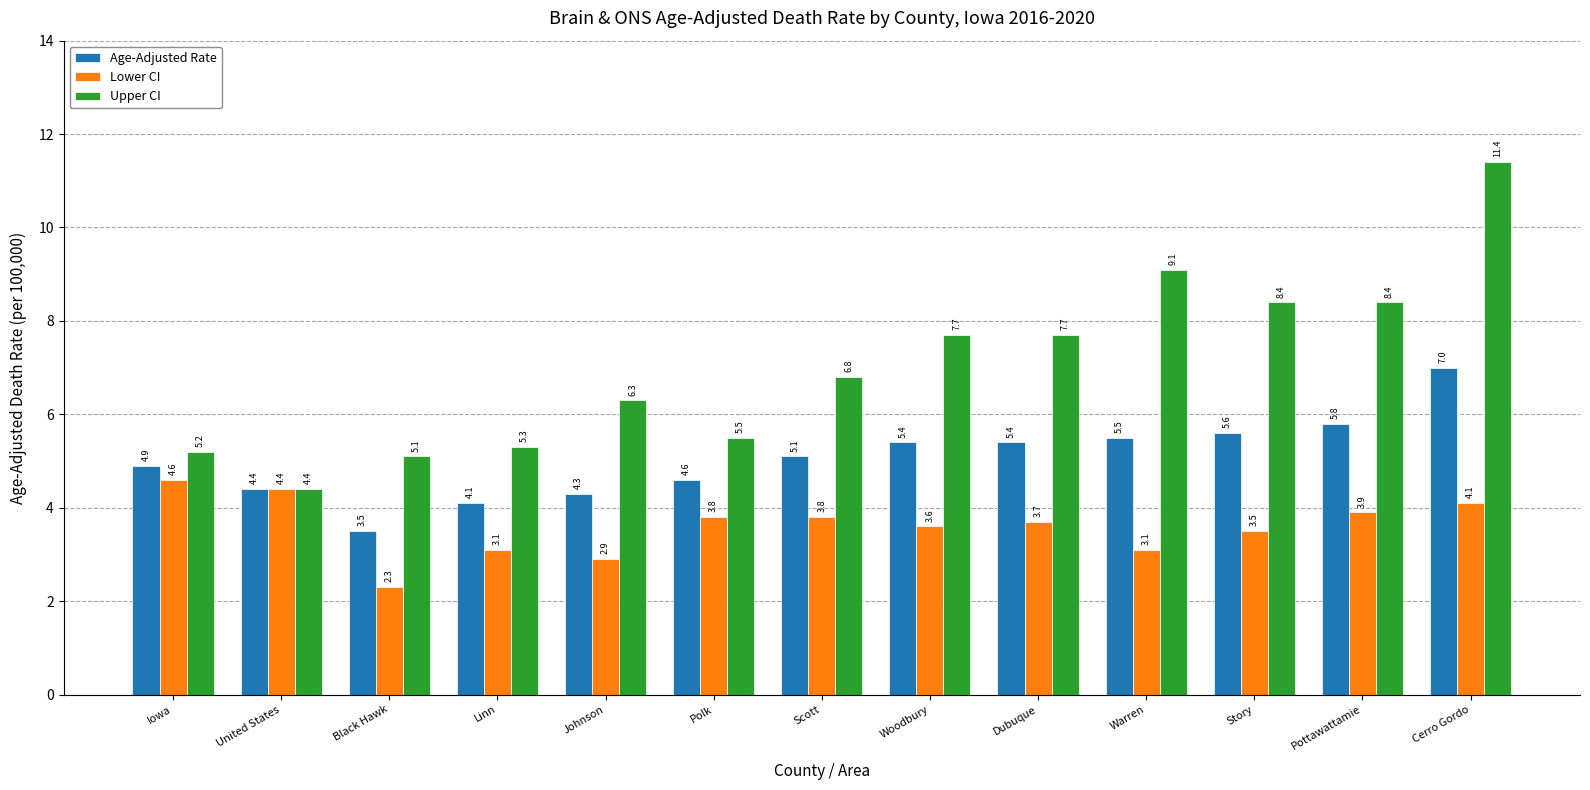

What is the label of the 4th bar from the left?

Linn